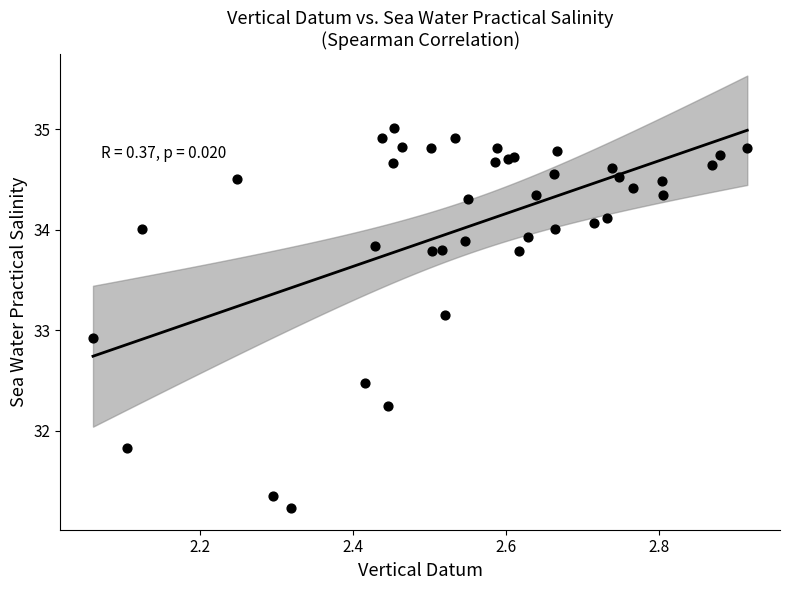

What Y value in the scatter plot is closest to 33?

32.9